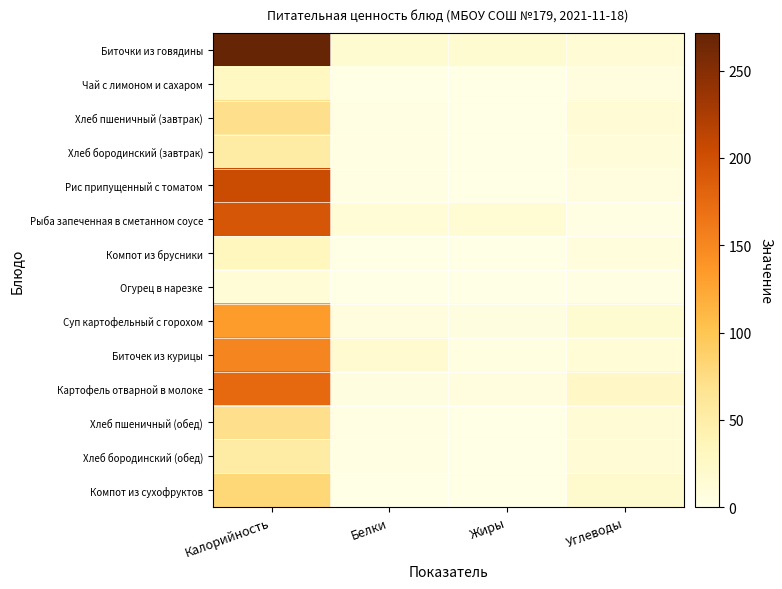

At which category is the sum across all series the highest?

Калорийность